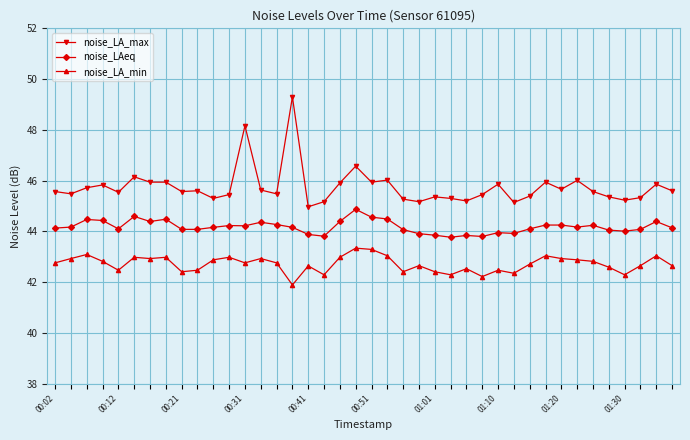

Which series has the widest spread of values?

noise_LA_max